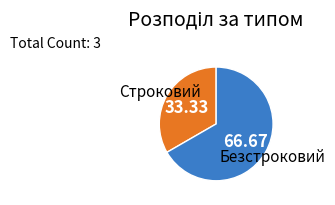

Approximately how many times larger is the value at Строковий compared to Безстроковий?

0.5